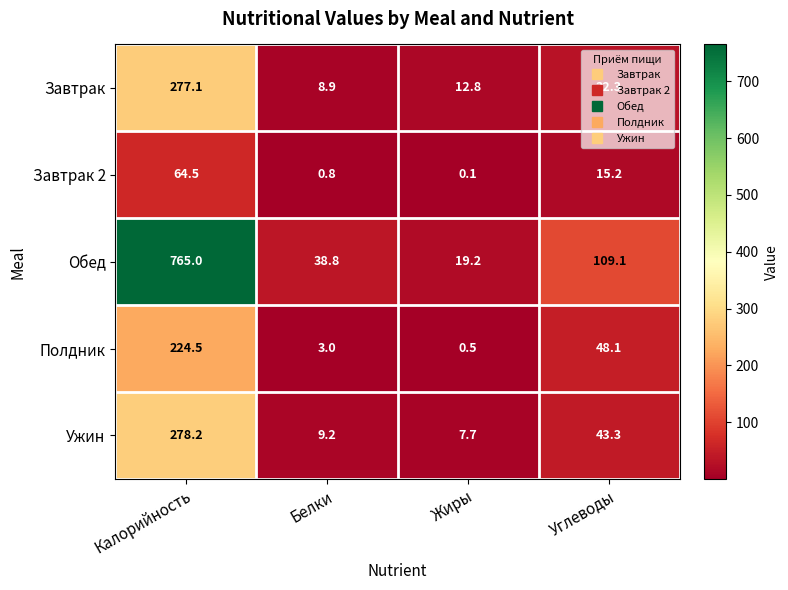

Is the value of Завтрак at Углеводы greater than the value of Ужин at Углеводы?

No